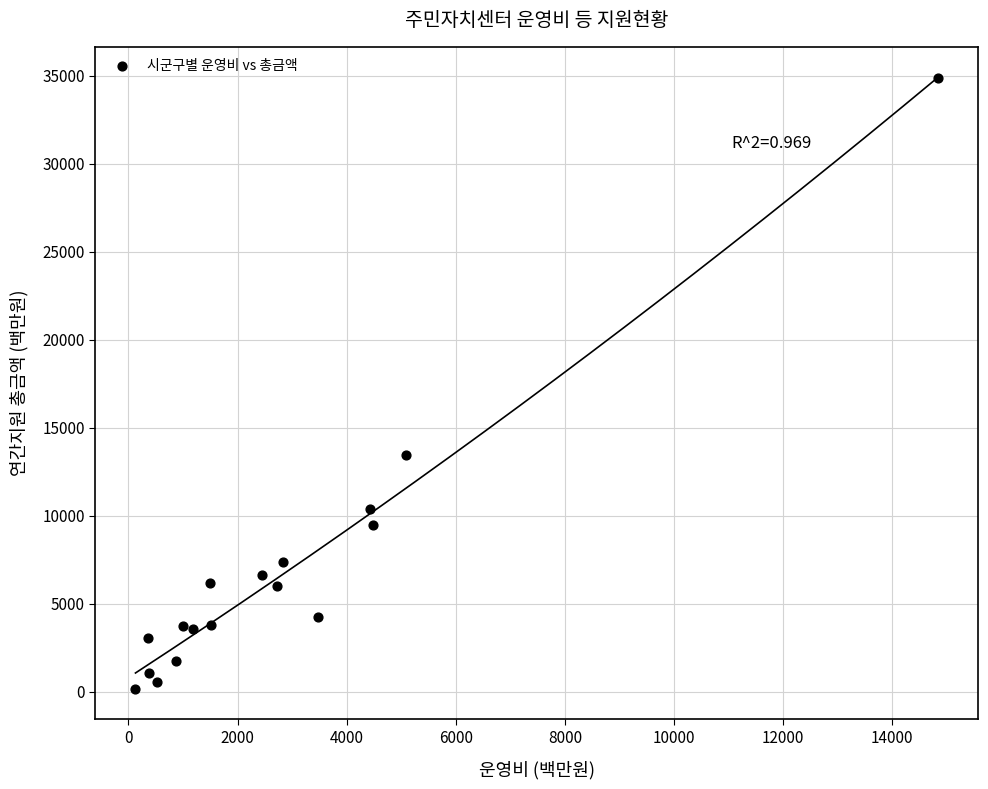

What Y value in the scatter plot is closest to 17526?

13469.5